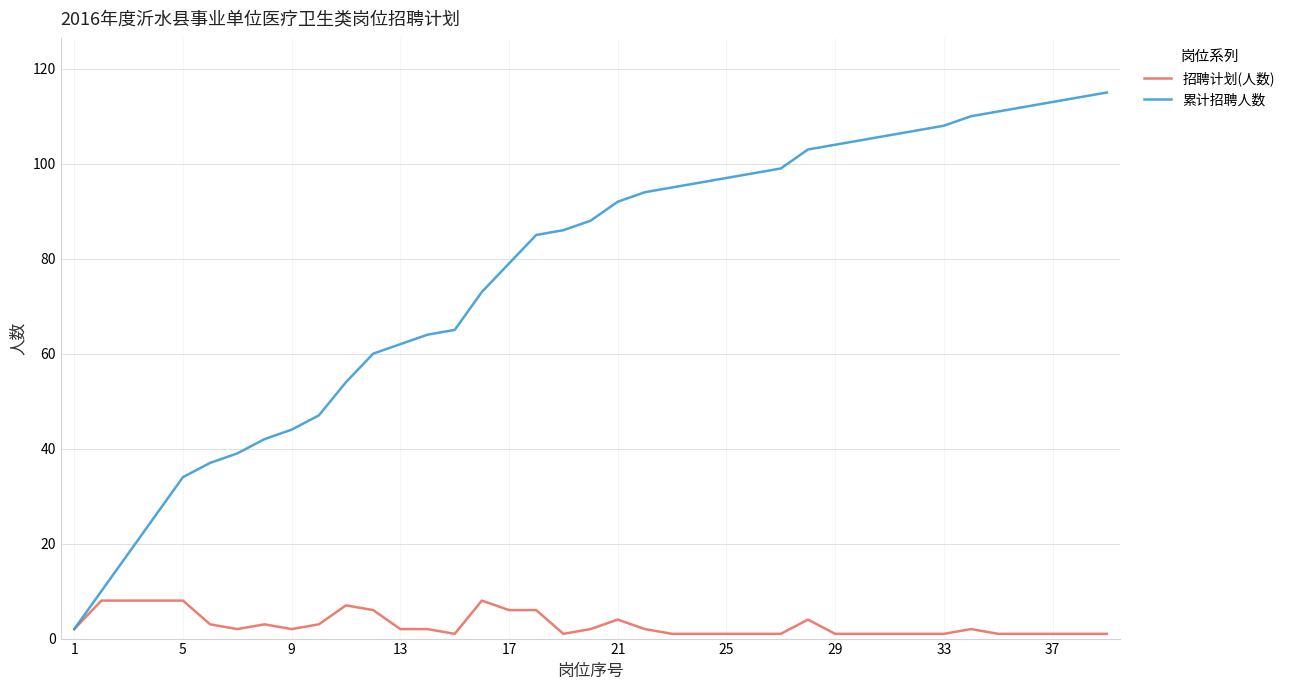

What is the difference between the maximum and minimum values in the 招聘计划(人数) series?

7